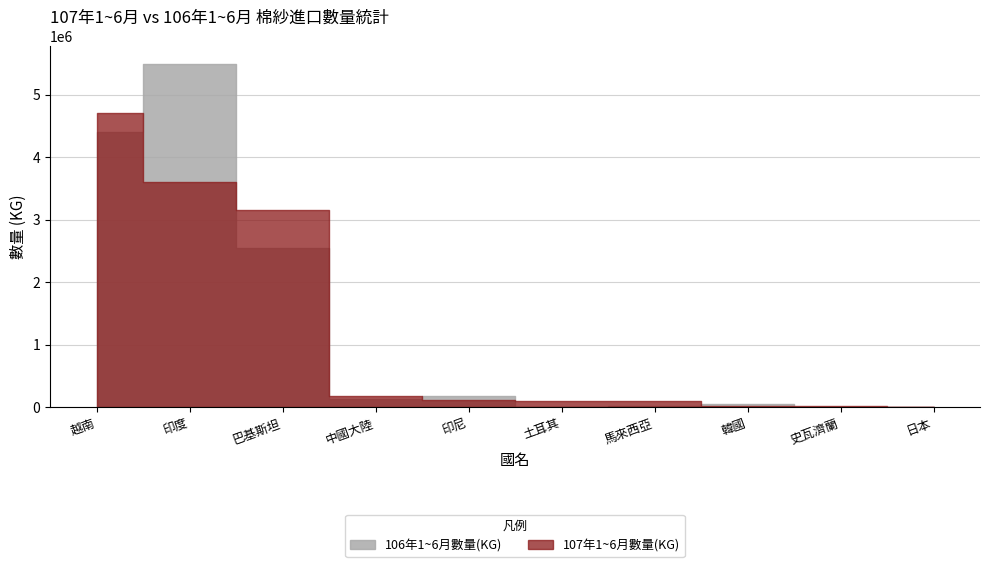

How many values in the 107年數量(KG) series are below 110444?

5